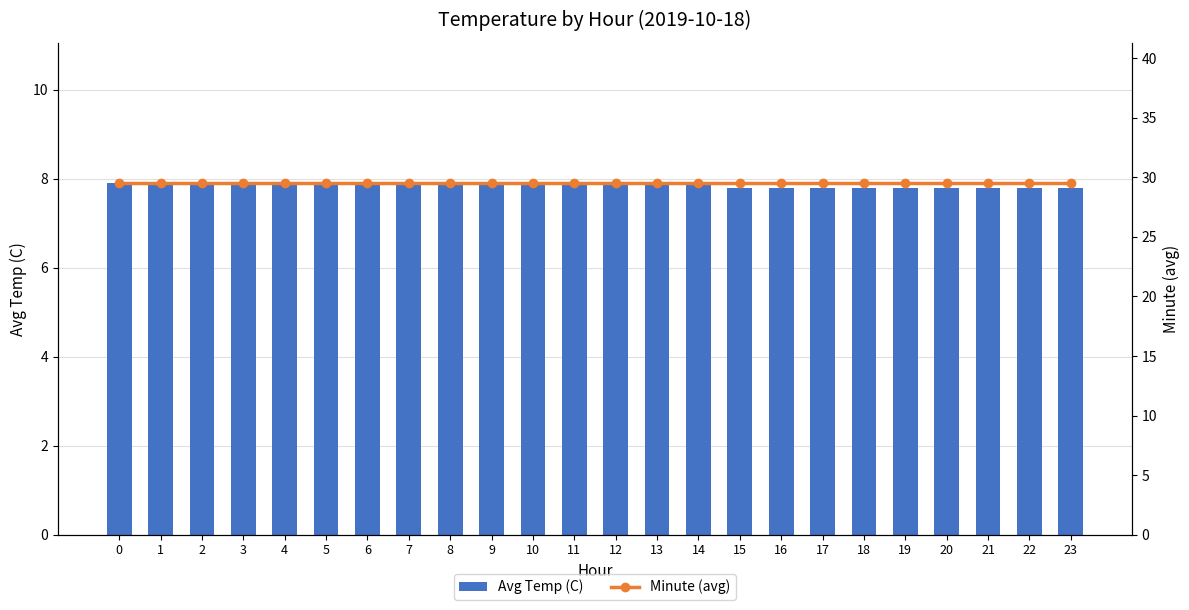

The value of Minute (avg) at 0 is 51.3. True or false?

False